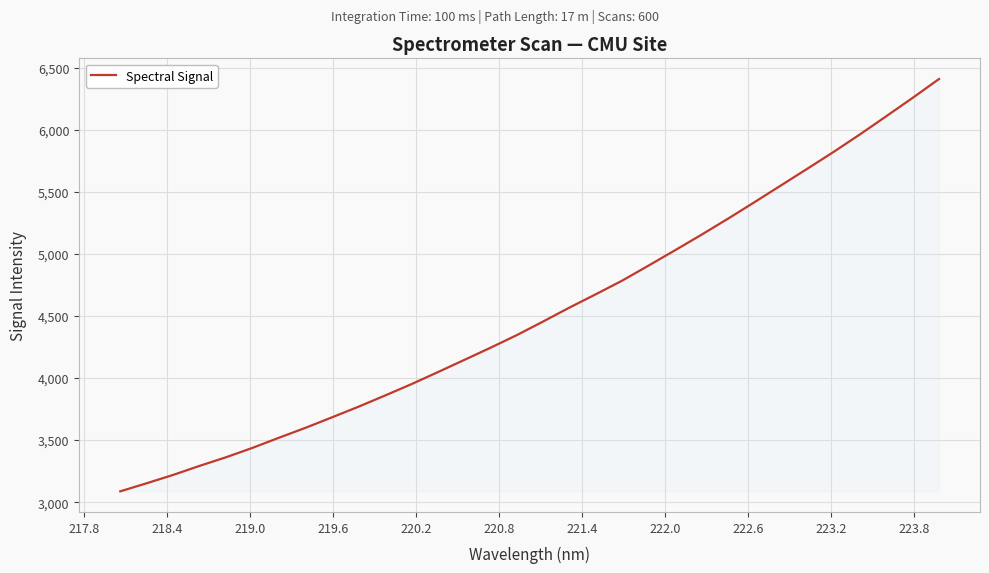

What is the greatest value displayed?

6410.9